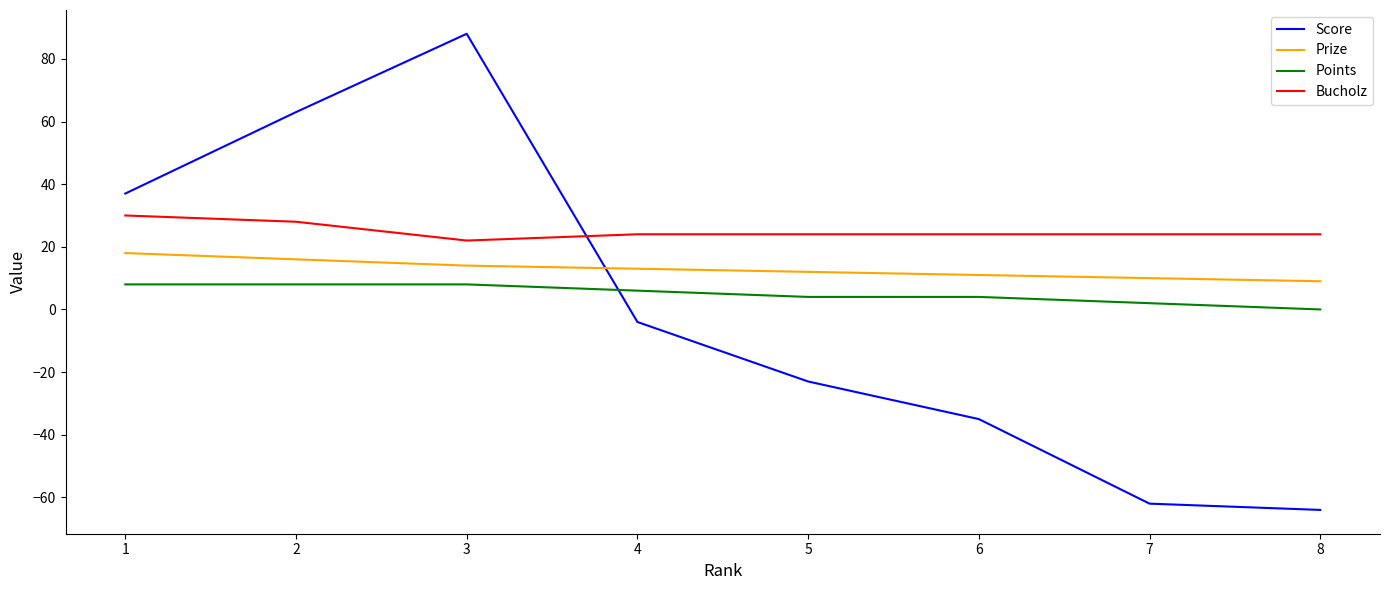

What are all the series names shown in the legend?

Score, Prize, Points, Bucholz